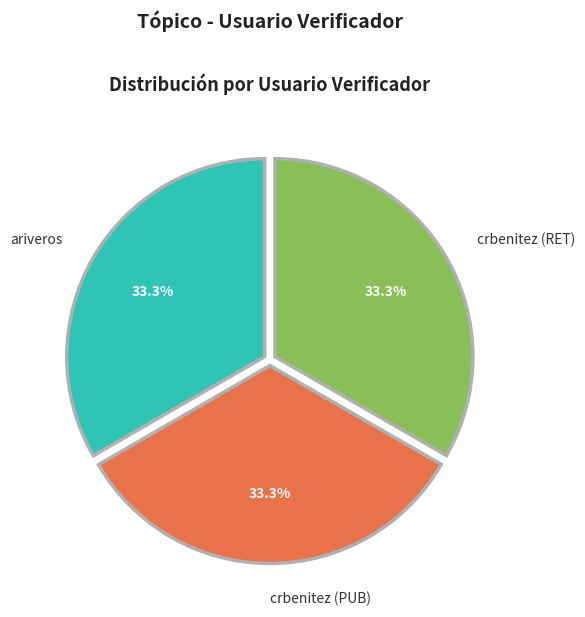

How many slices are in this pie chart?

3